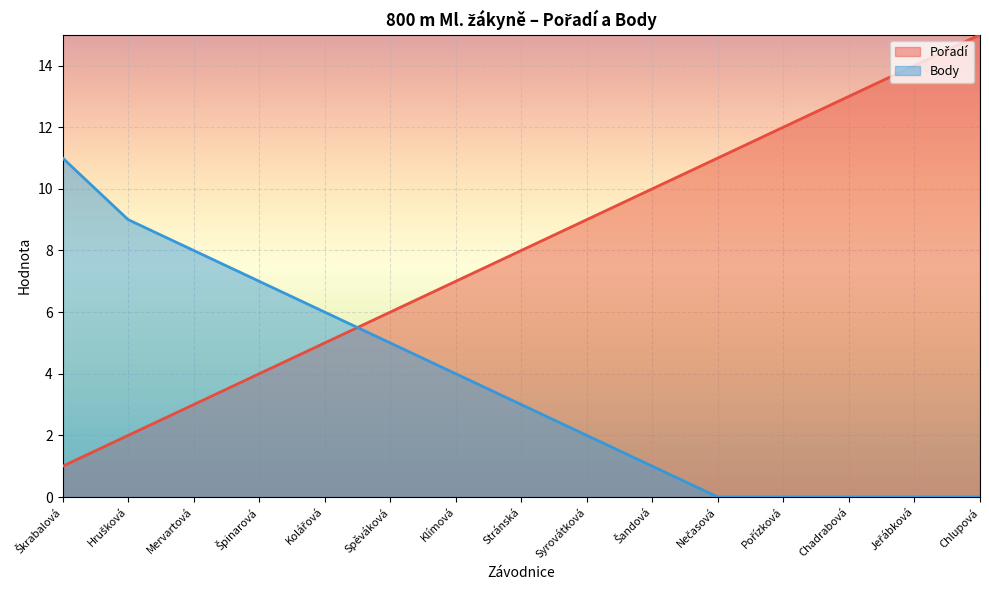

What is the difference between the maximum and second lowest values in the Pořadí series?

13